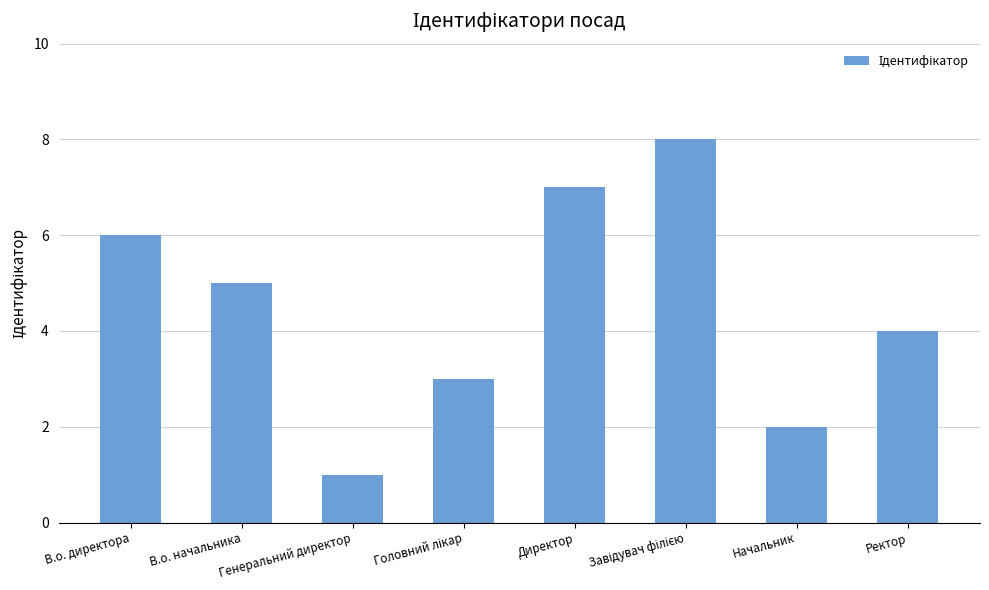

What is the difference between the values at Директор and В.о. начальника?

2